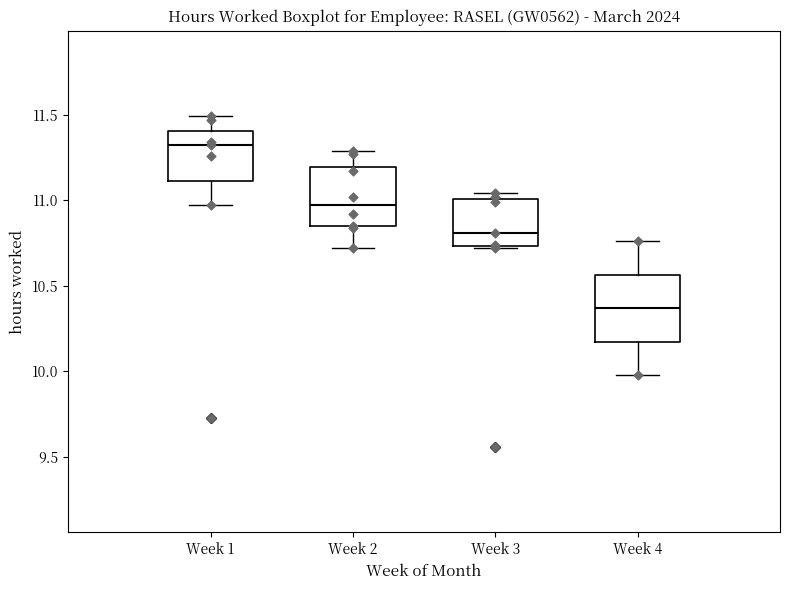

Which box's median line is the highest?

Week 1